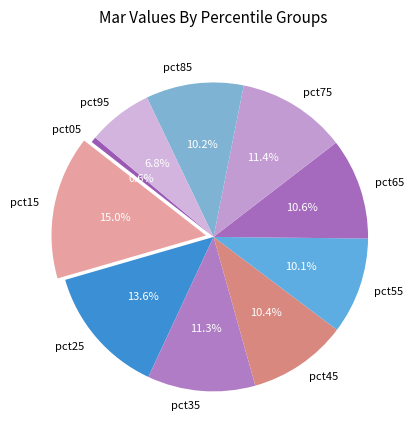

Does any single category account for the majority?

No